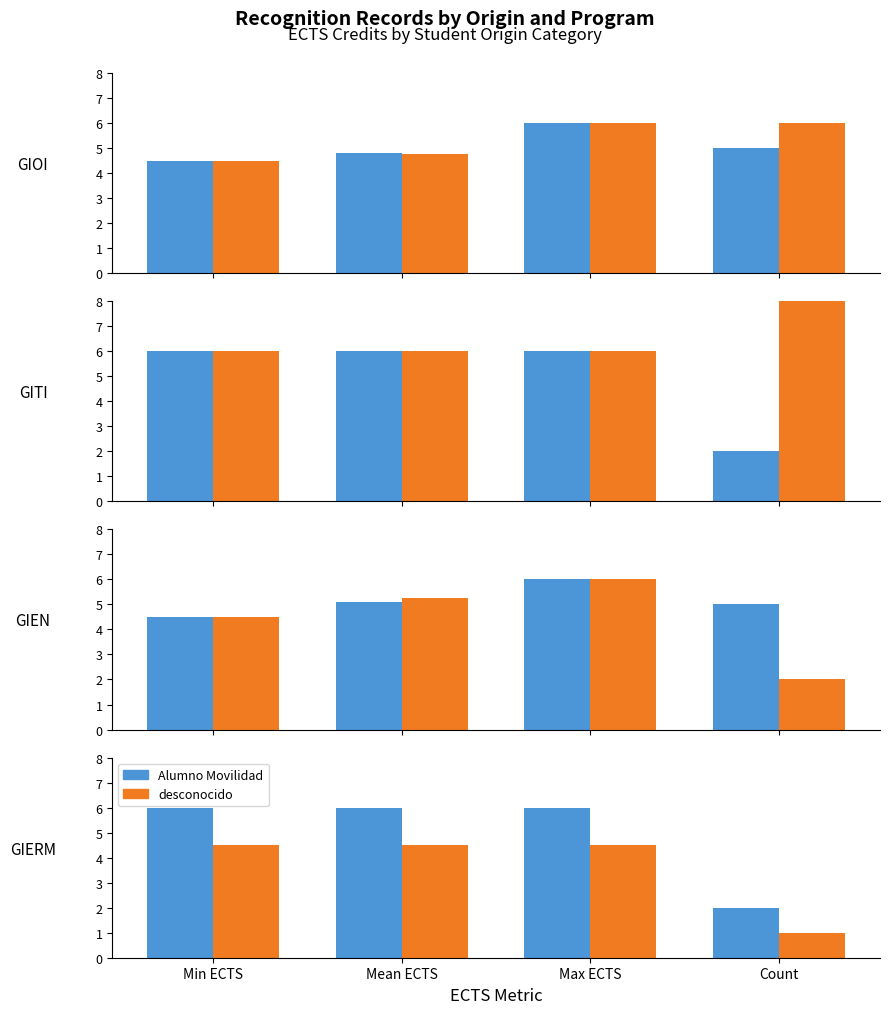

Rank the categories by Alumno Movilidad value from highest to lowest.

Min ECTS, Mean ECTS, Max ECTS, Count